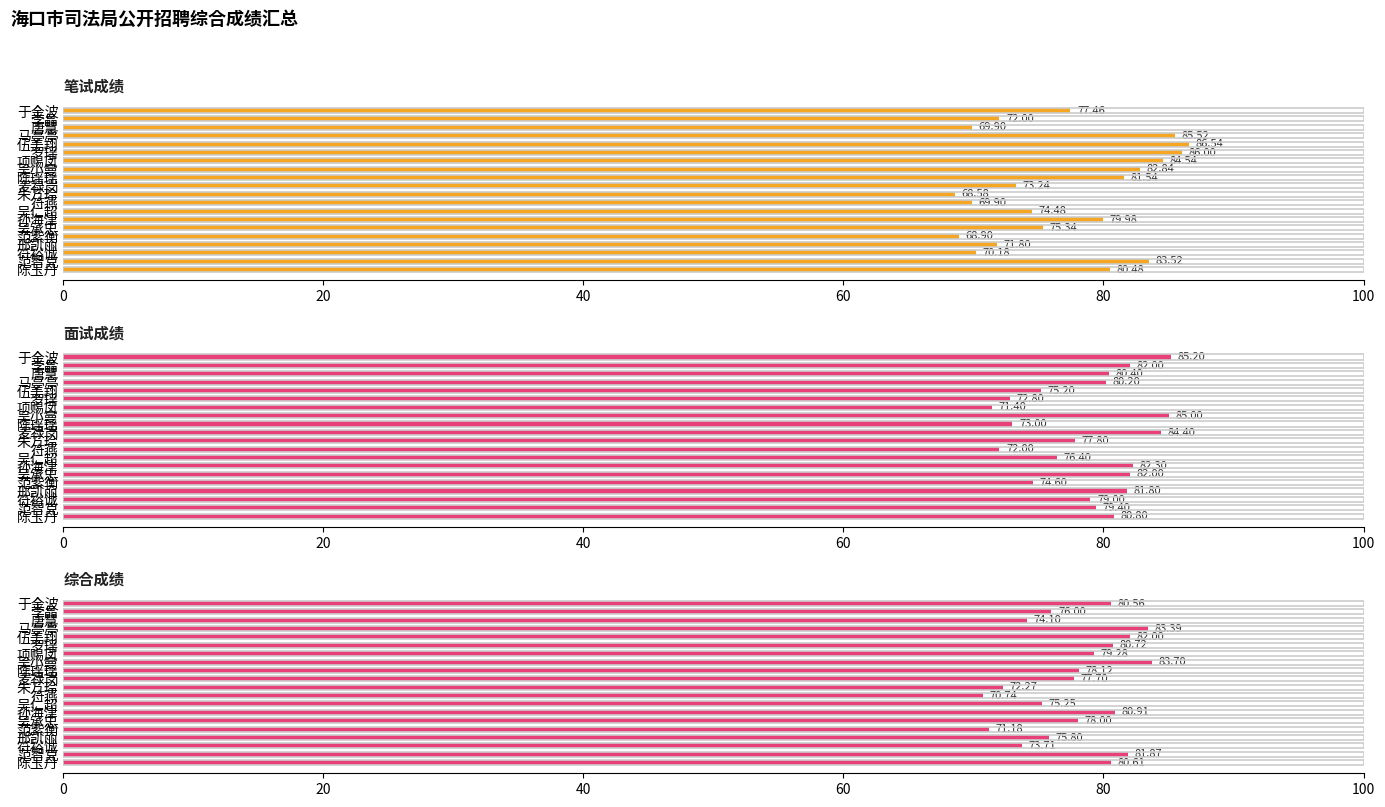

How many bars are there in each group?

3